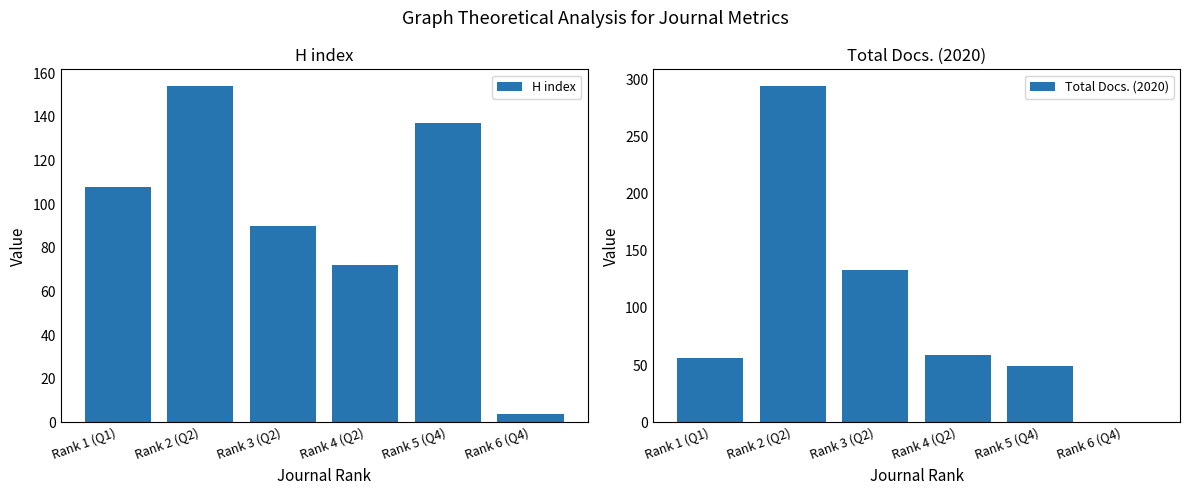

How many H index values are between 72 and 137?

4